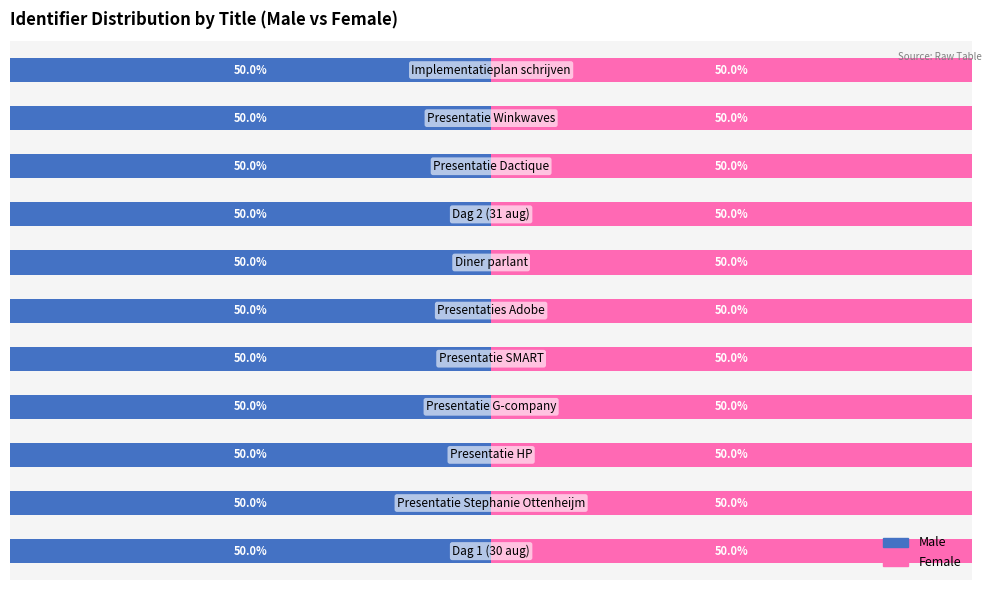

What is the value of the Male bar at the 3rd from the left?

50.0